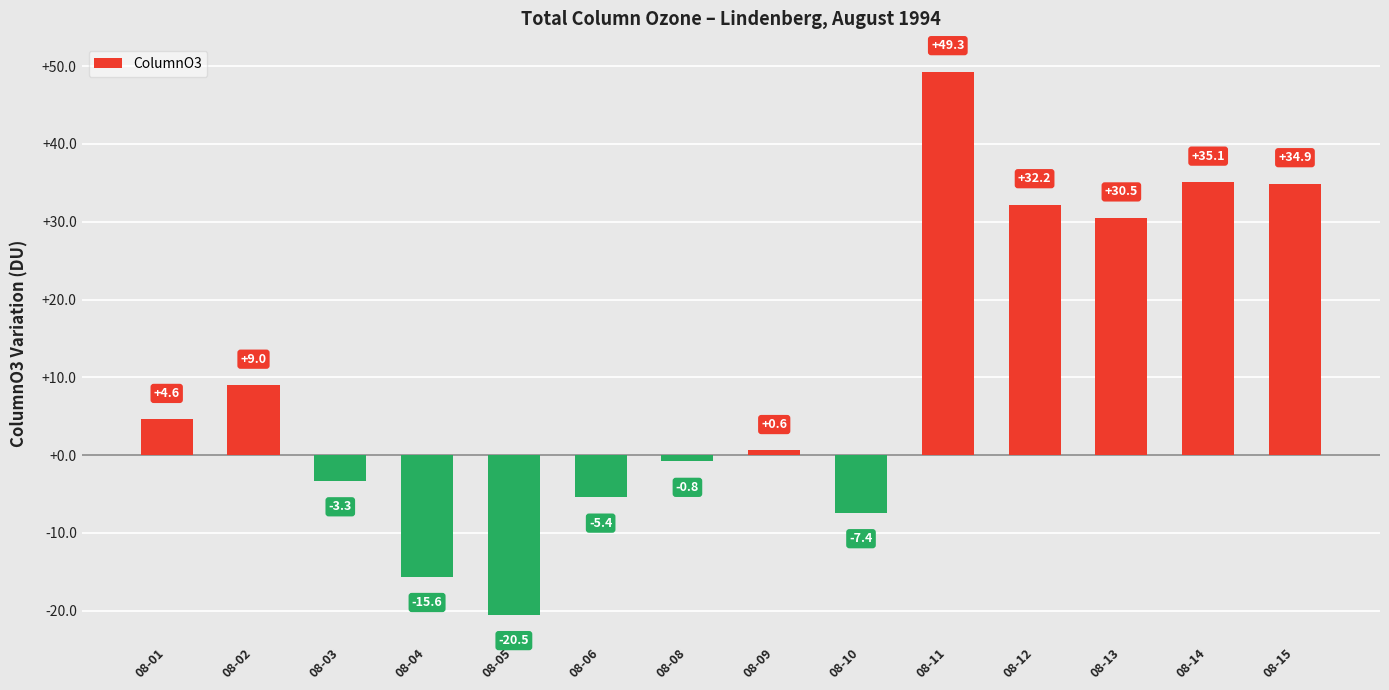

At which category does the chart reach its peak across all series?

08-11